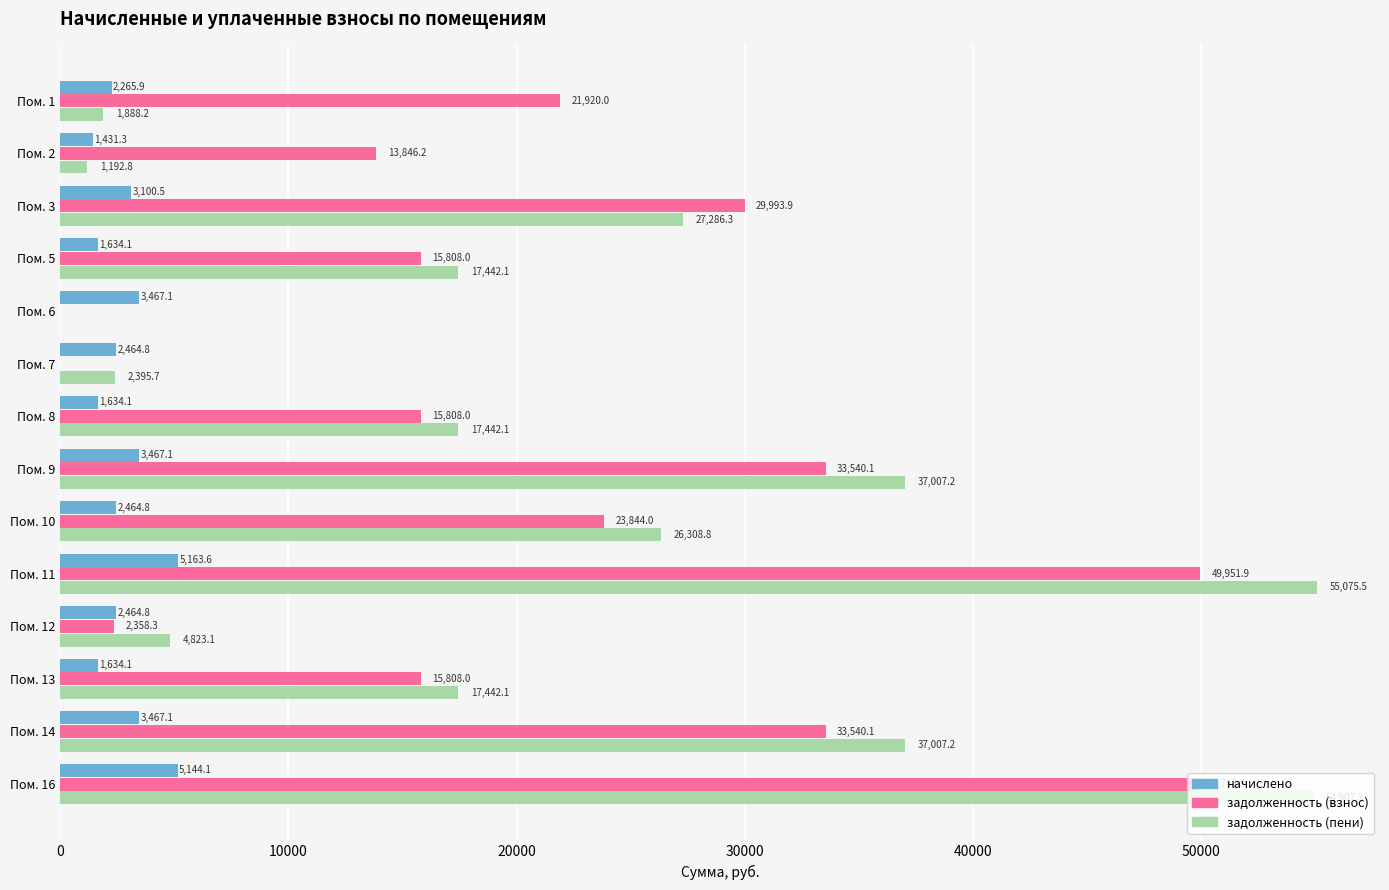

Is the value of задолженность (взнос) at Пом. 9 greater than the value of задолженность (пени) at Пом. 11?

No